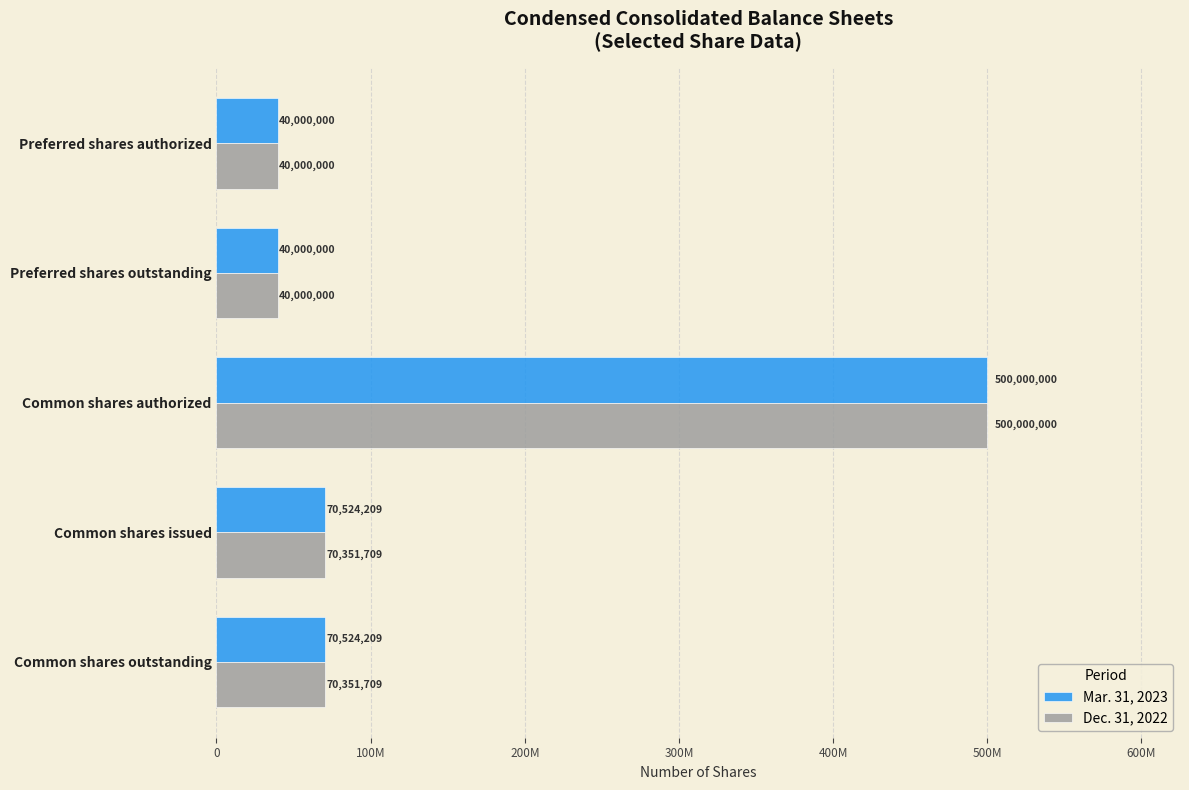

What is the value of the Mar. 31, 2023 bar at the 2nd from the left?

40000000